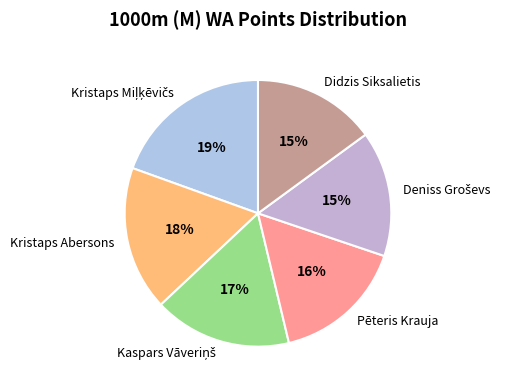

To the nearest percent, what is the average slice percentage?

17%